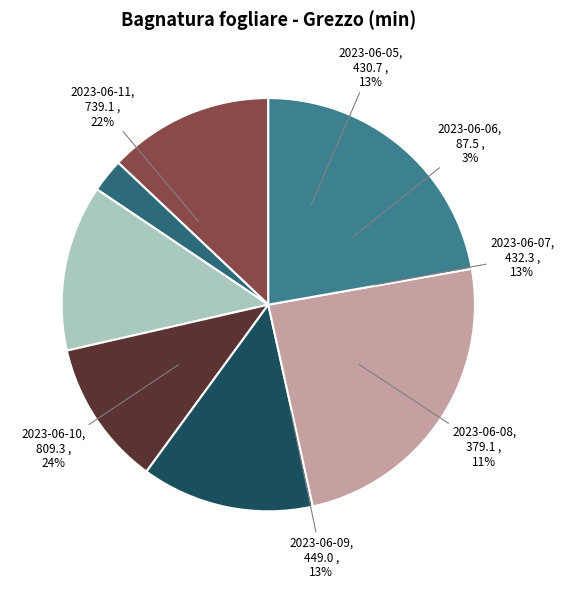

True or false: 2023-06-10 accounts for 16% of the total.

False